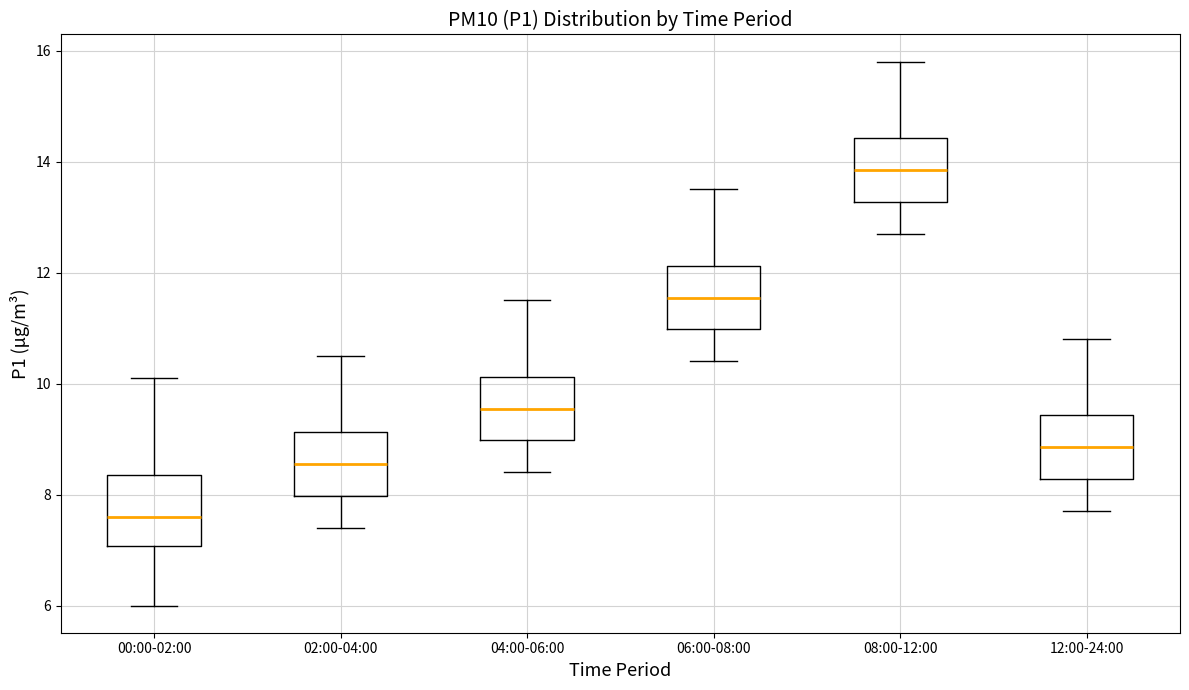

Where is the lower edge of the box for 04:00-06:00 on the y-axis? The values are not printed on the chart, so give them approximately, as read against the axis.

9.0